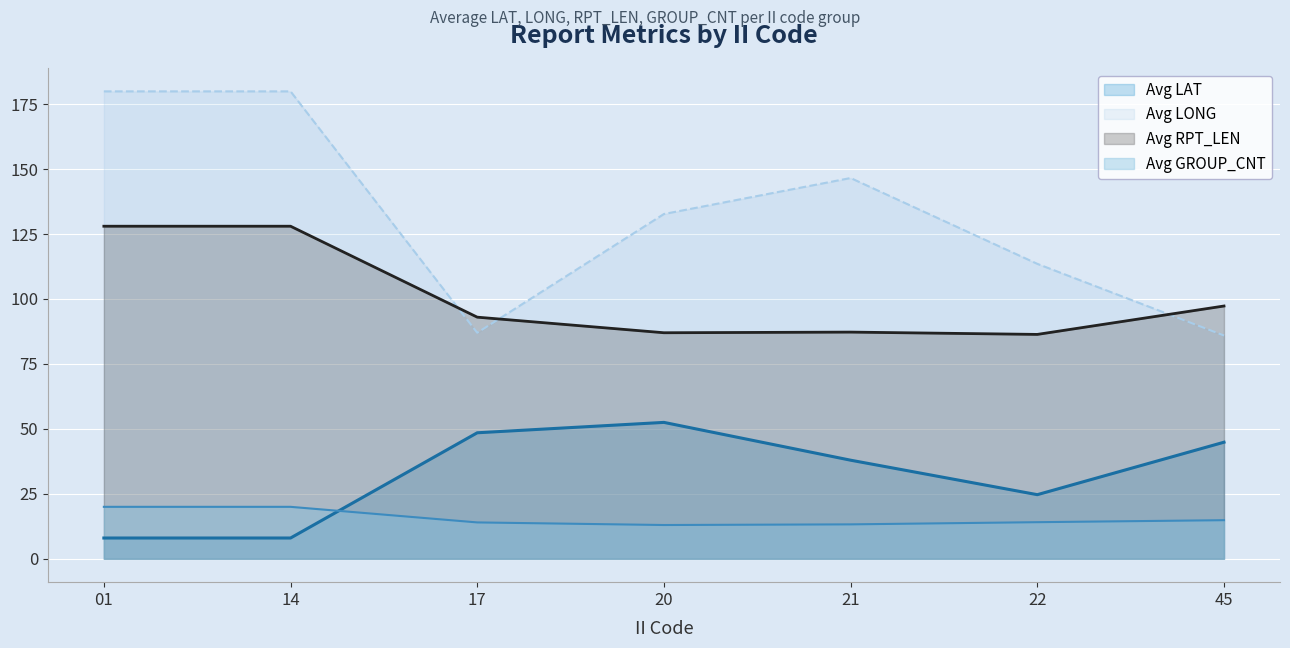

What is the sum of all Avg RPT_LEN values?

706.9